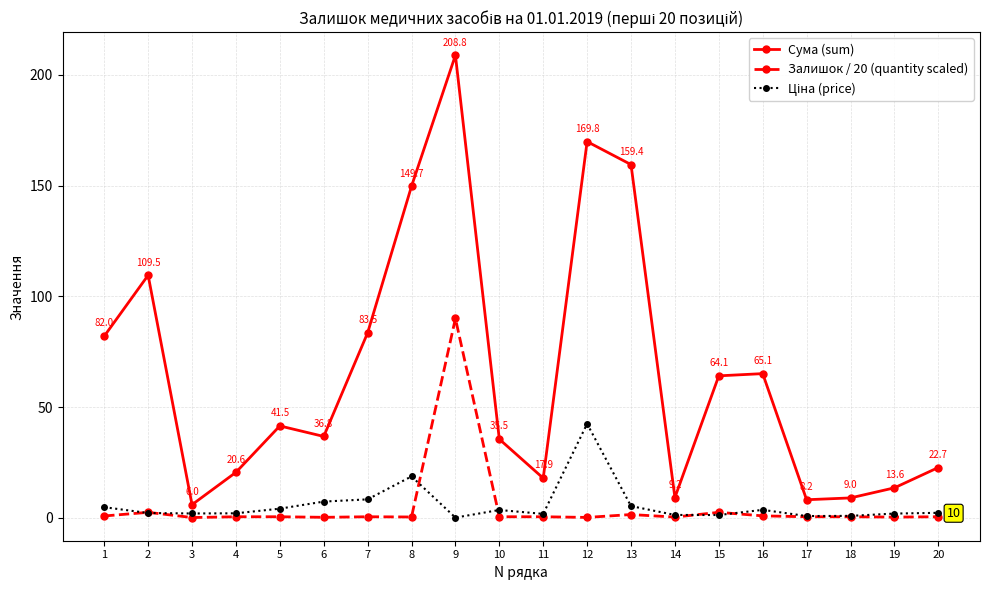

The value of Сума (sum) at 2 is 188.0. True or false?

False